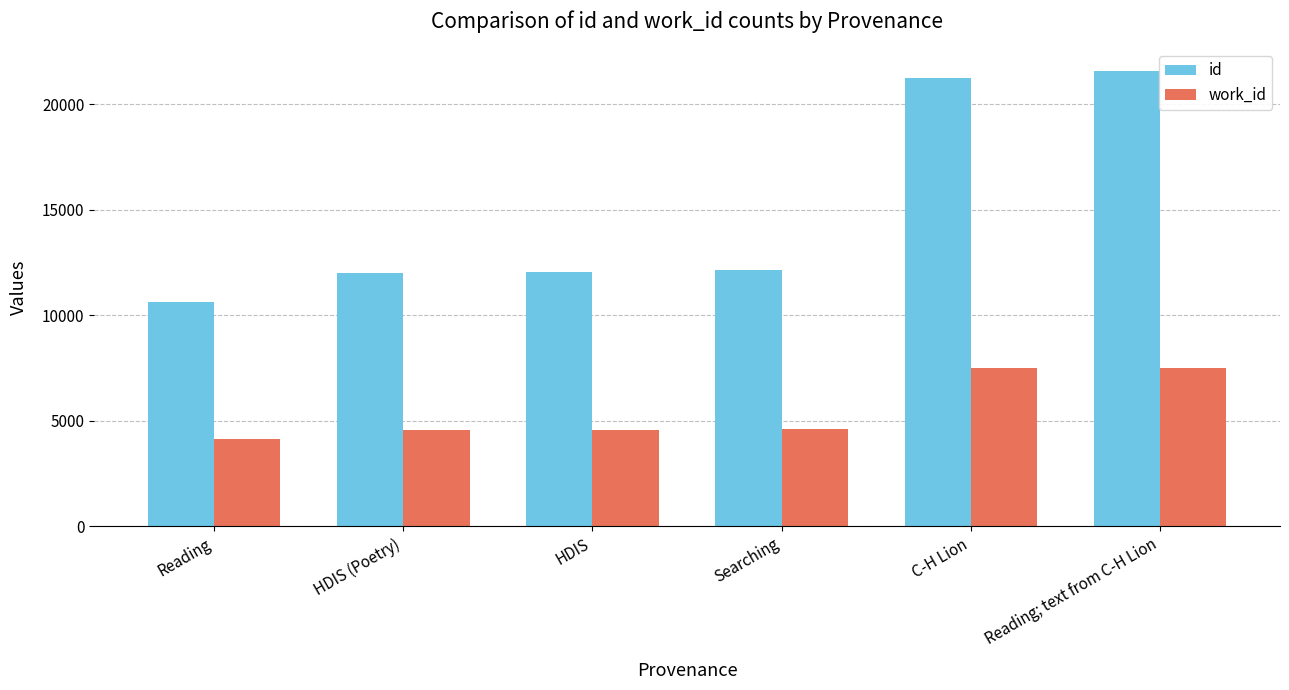

Between HDIS (Poetry) and C-H Lion, which series saw the biggest shift?

id